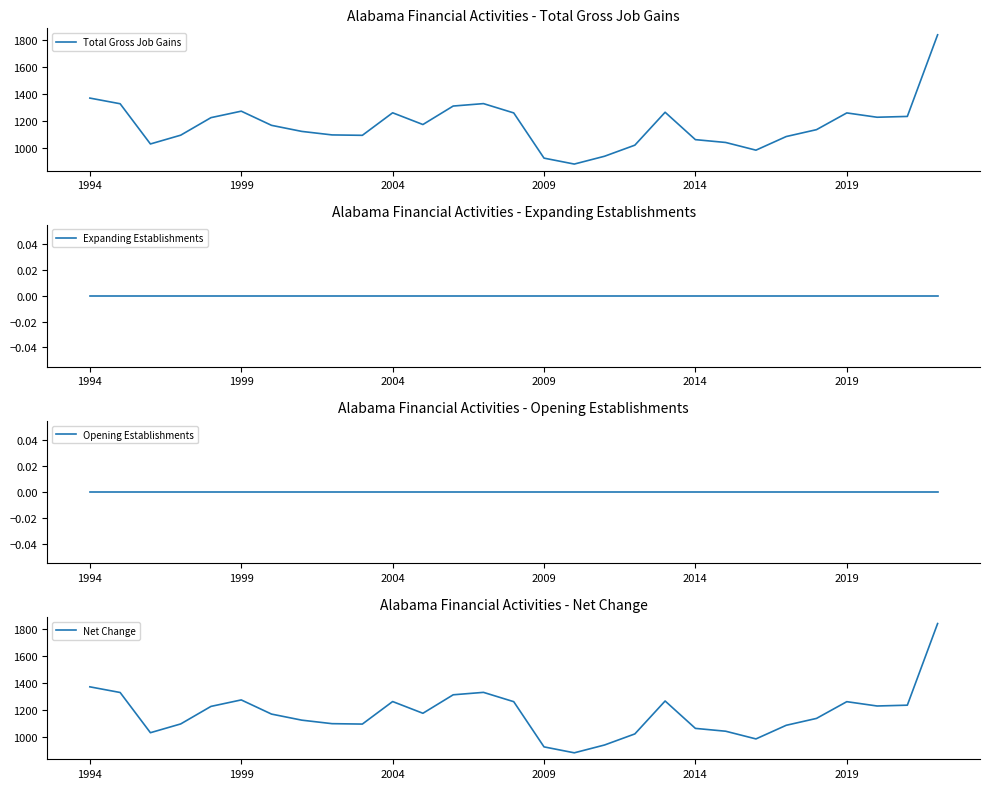

Is it true that Net Change equals 251 at 21?

False